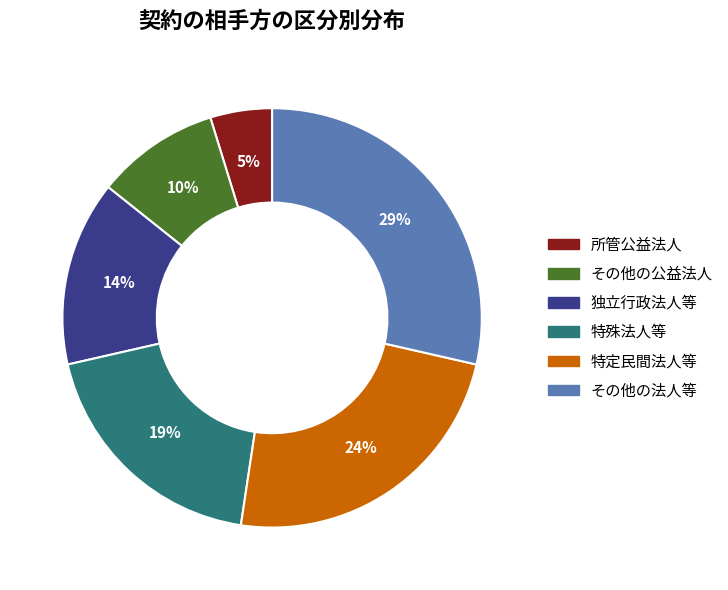

Approximately how many times larger is the value at その他の公益法人 compared to その他の法人等?

0.3